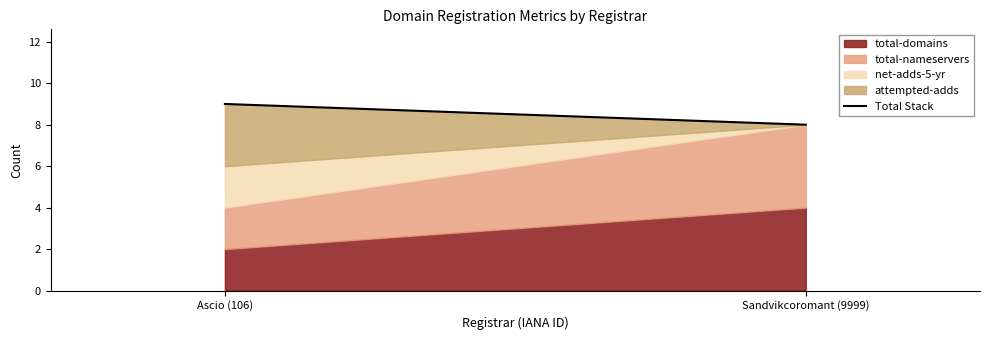

The value at Ascio (106) is 9. True or false?

True